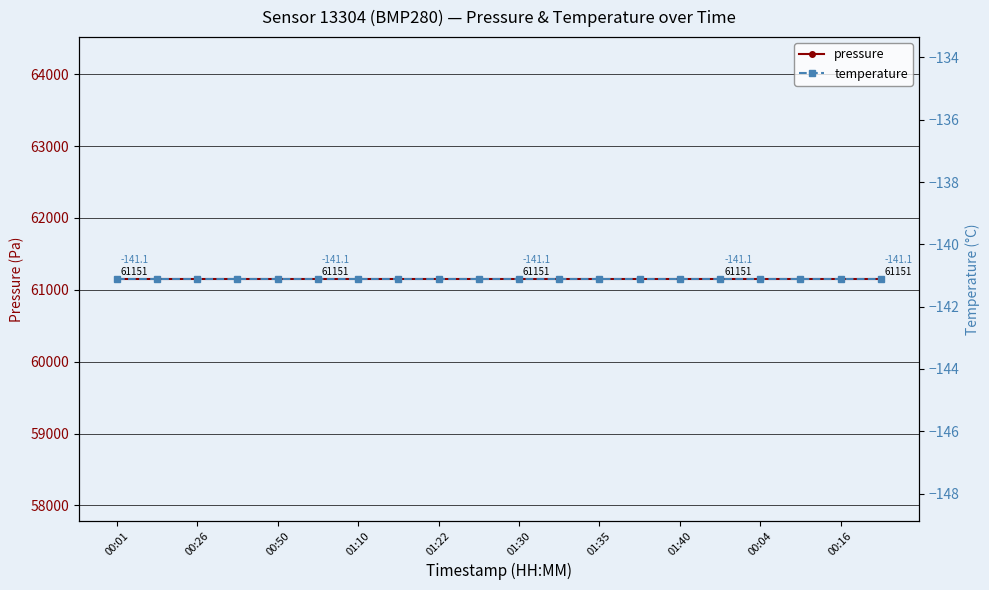

Which series has the widest spread of values?

pressure